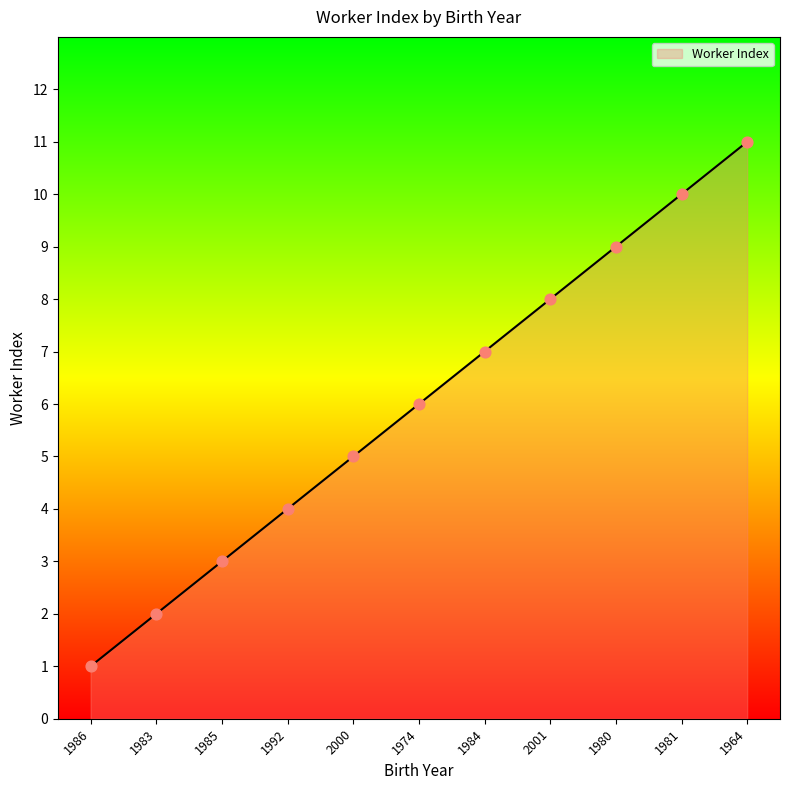

Between 2001 and 1964, which is larger?

1964